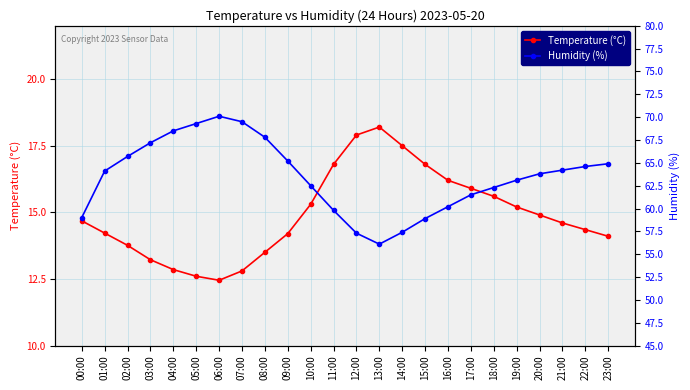

Reading left to right, extract all data points from this chart.

Temperature (°C): 00:00=14.7	01:00=14.2	02:00=13.8	03:00=13.2	04:00=12.8	05:00=12.6	06:00=12.4	07:00=12.8	08:00=13.5	09:00=14.2	10:00=15.3	11:00=16.8	12:00=17.9	13:00=18.2	14:00=17.5	15:00=16.8	16:00=16.2	17:00=15.9	18:00=15.6	19:00=15.2	20:00=14.9	21:00=14.6	22:00=14.3	23:00=14.1
Humidity (%): 00:00=59.0	01:00=64.1	02:00=65.7	03:00=67.2	04:00=68.5	05:00=69.3	06:00=70.1	07:00=69.5	08:00=67.8	09:00=65.2	10:00=62.5	11:00=59.8	12:00=57.3	13:00=56.1	14:00=57.4	15:00=58.9	16:00=60.2	17:00=61.5	18:00=62.3	19:00=63.1	20:00=63.8	21:00=64.2	22:00=64.6	23:00=64.9